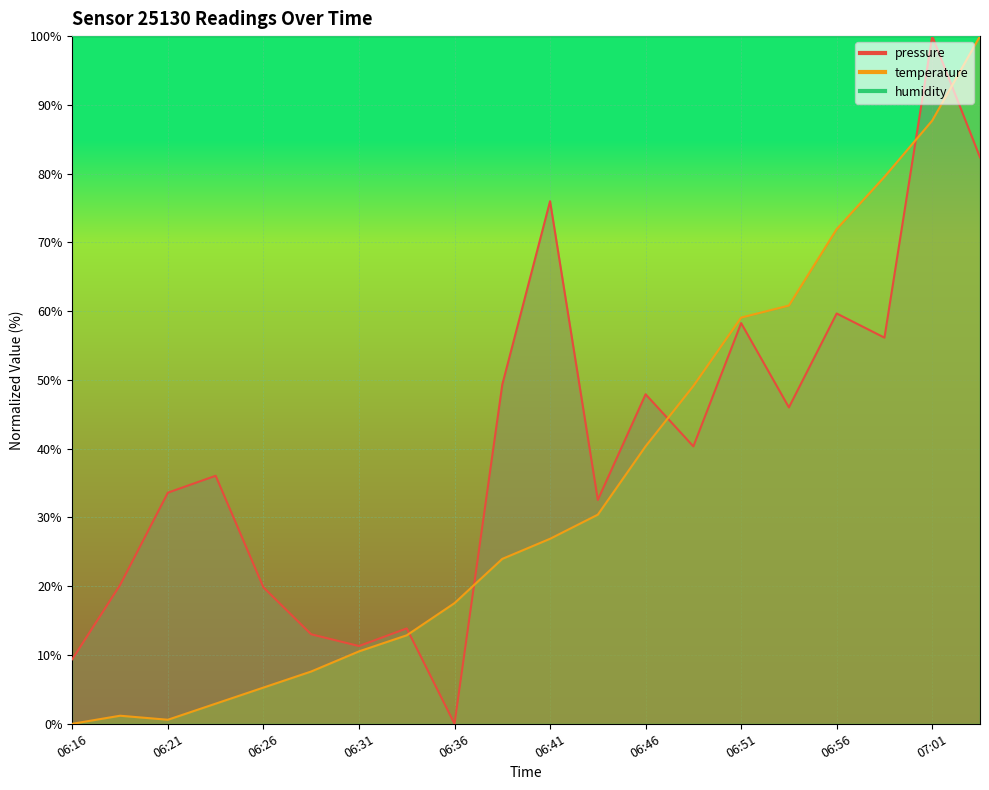

Between which two adjacent categories do temperature and pressure first intersect?

06:33 and 06:36